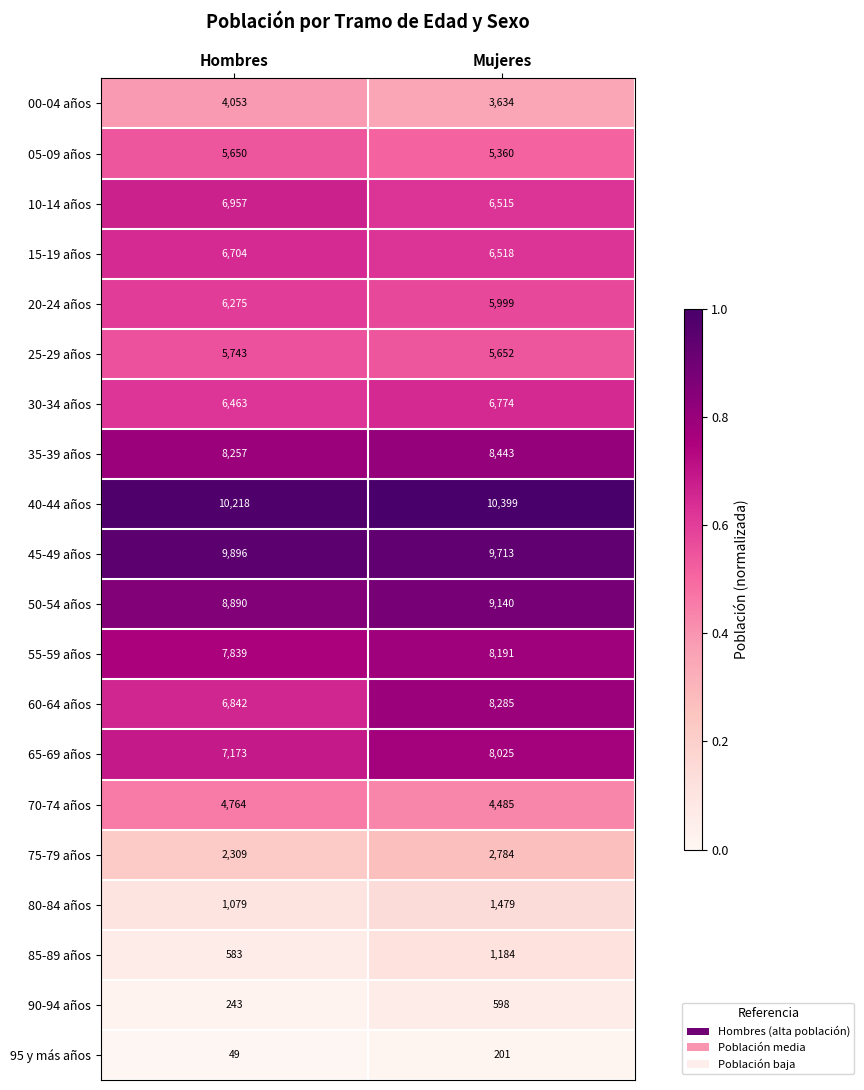

What is the total value across all series at Hombres?

109987